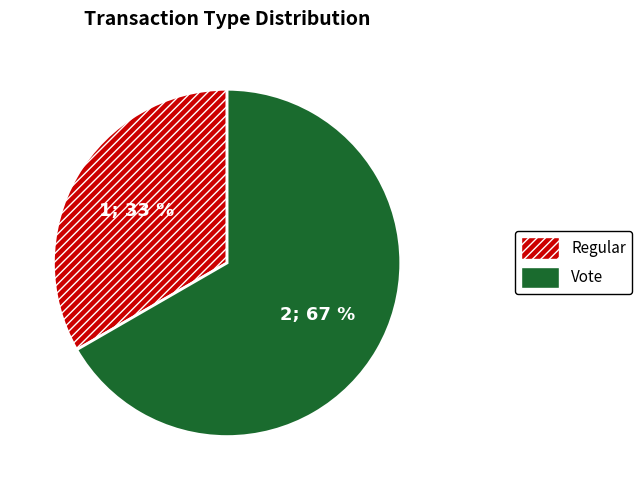

Approximately how many times larger is the value at Vote compared to Regular?

2.0